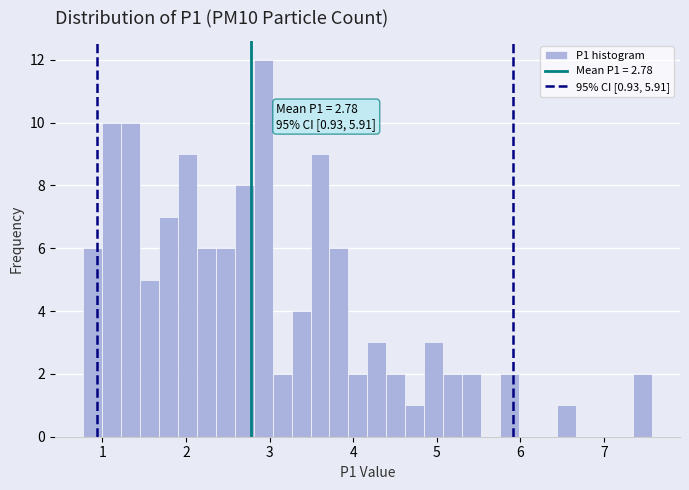

Around what value on the x-axis is the tallest bar? Give the approximate position of its centre, as read against the axis.

2.9